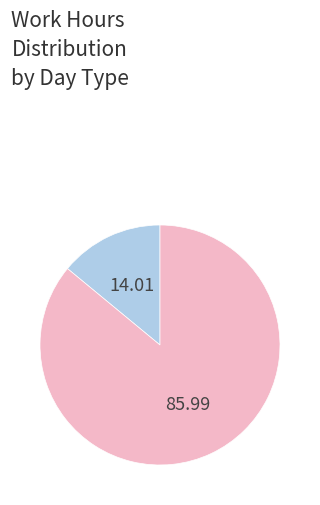

Is there a majority slice in this chart?

Yes